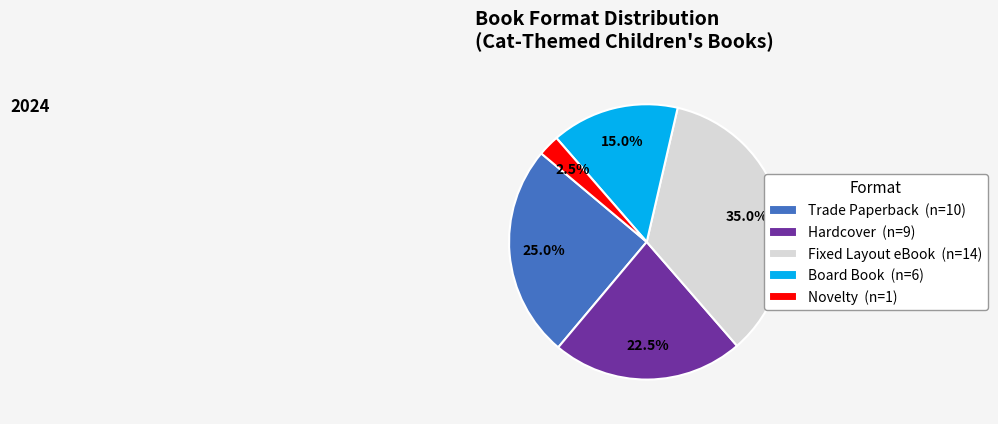

Between Novelty (n=1) and Hardcover (n=9), which is larger?

Hardcover (n=9)